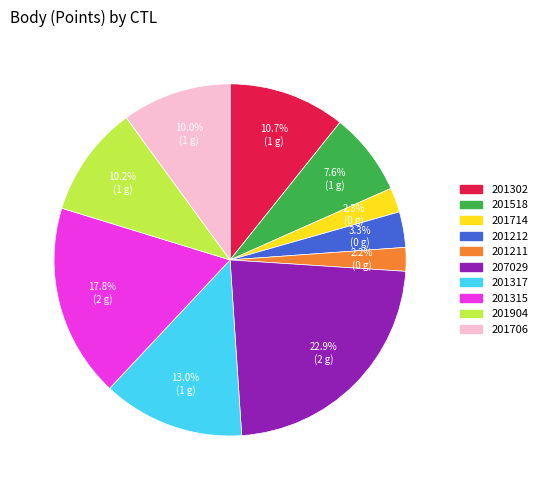

Does any single category account for the majority?

No